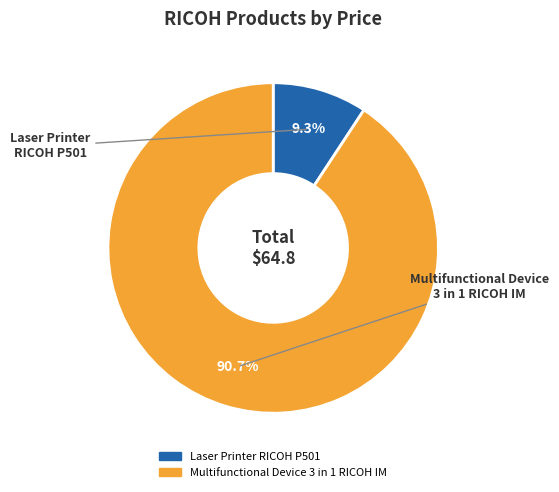

Does Multifunctional Device 3 in 1 RICOH IM represent more than half of the total?

Yes